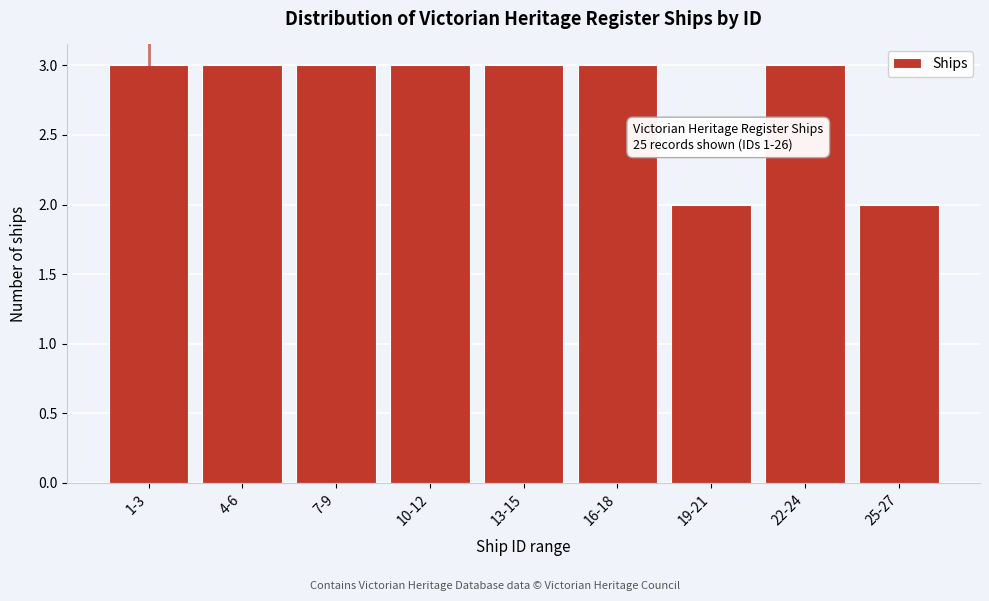

Reading left to right, what are all the values shown in this chart?

1-3=3	4-6=3	7-9=3	10-12=3	13-15=3	16-18=3	19-21=2	22-24=3	25-27=2